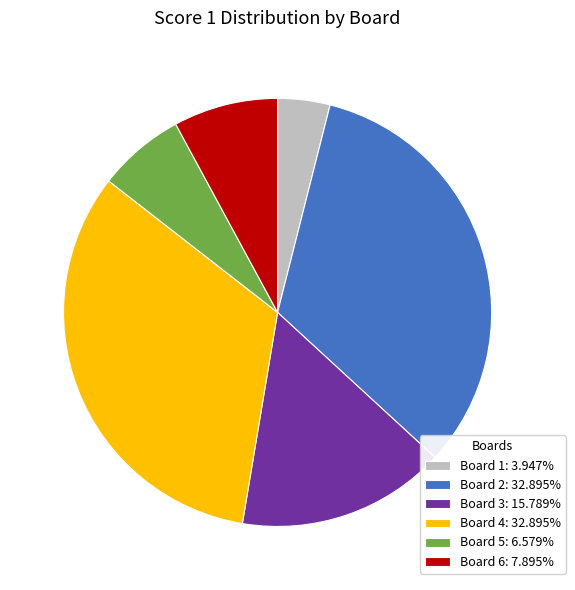

Which has a higher value, Board 6 or Board 2?

Board 2